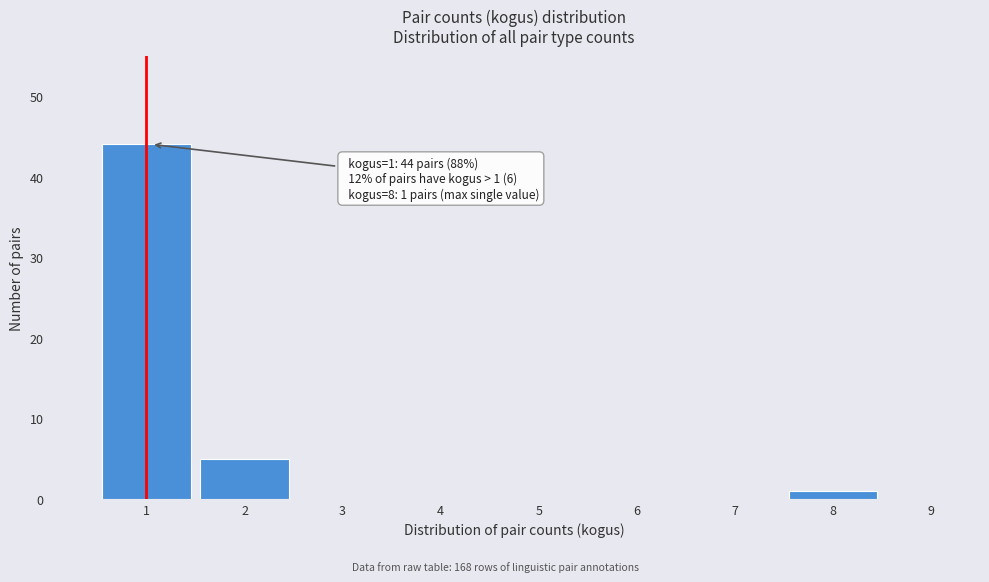

Which range on the x-axis has the tallest bar?

0.5 to 1.5